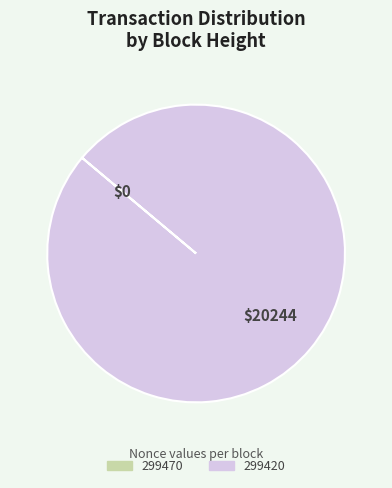

Is it true that 299420 is 92% of the pie?

False